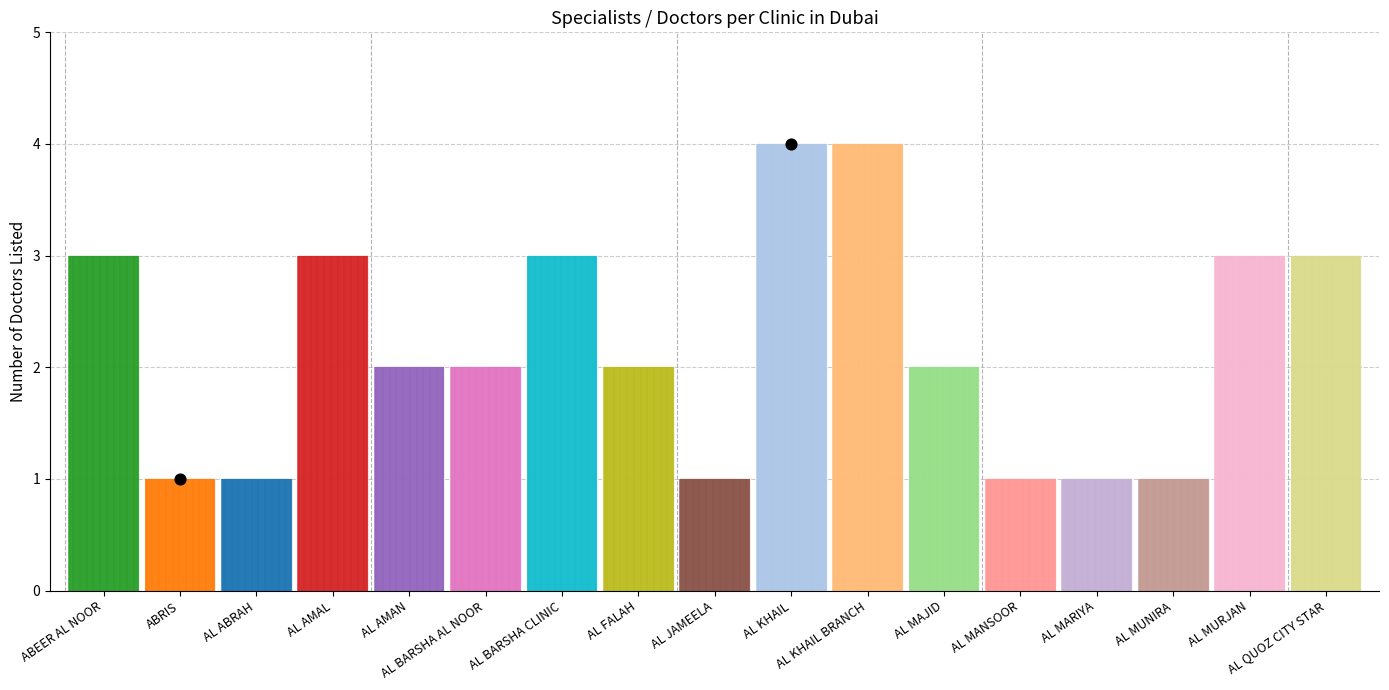

What is the ratio of the value at 10 to the value at 5?

2.0